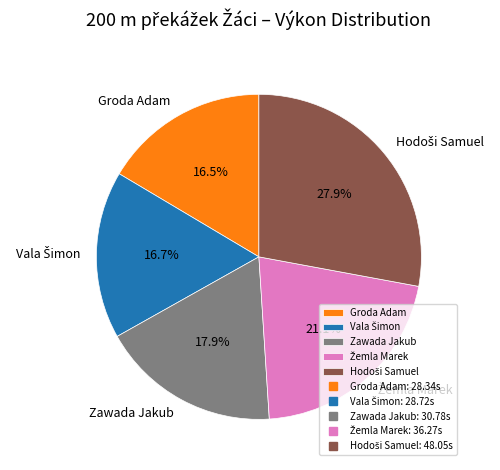

How much of the chart is everything except Groda Adam?

83.5%